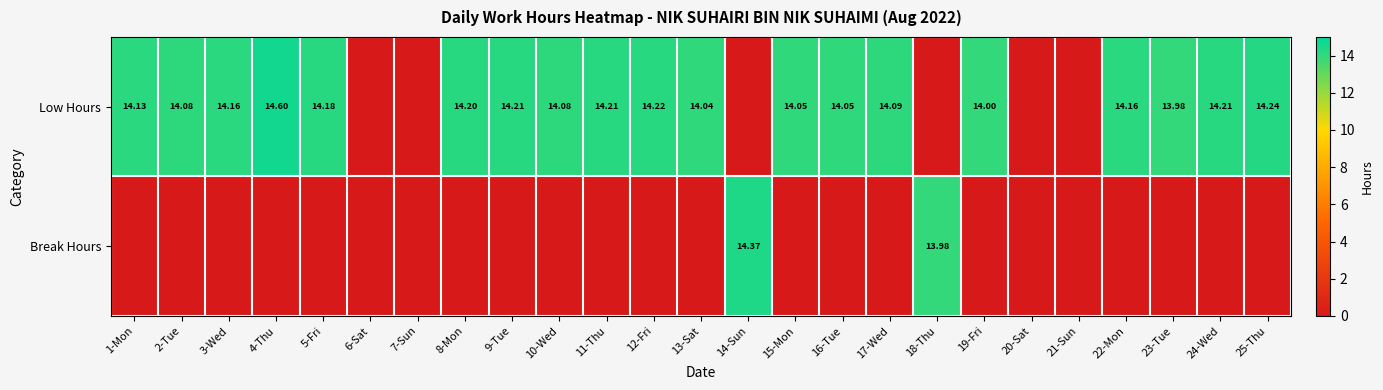

Count the number of data series in this chart.

2